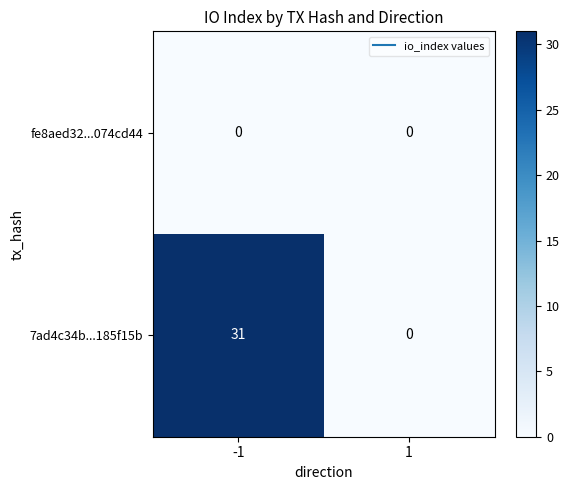

What is the difference between the highest and lowest values at -1?

31